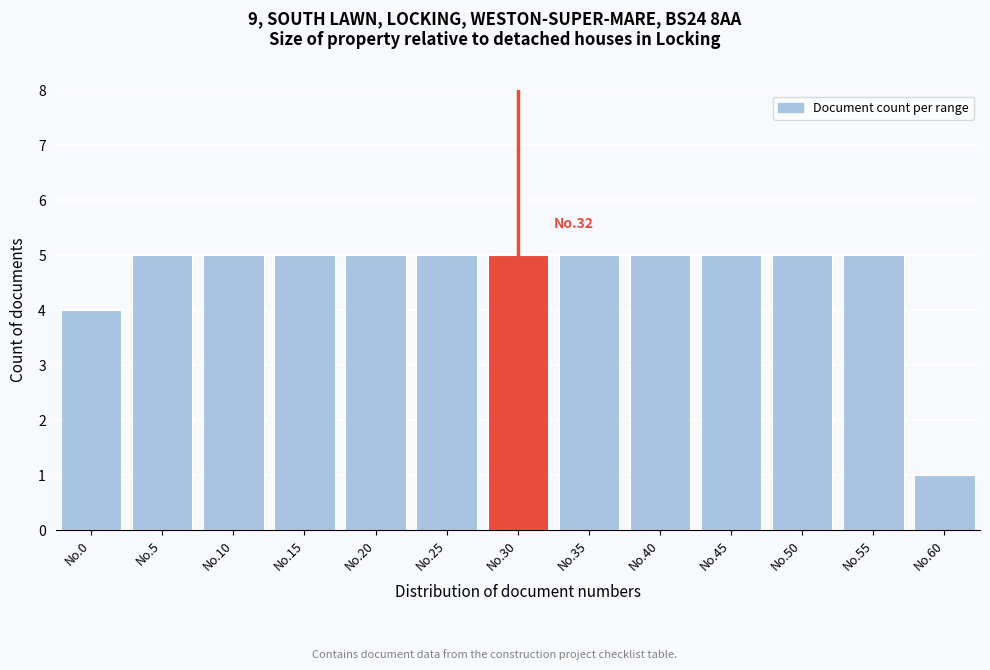

Reading left to right, what are all the values shown in this chart?

No.0=4	No.5=5	No.10=5	No.15=5	No.20=5	No.25=5	No.30=5	No.35=5	No.40=5	No.45=5	No.50=5	No.55=5	No.60=1